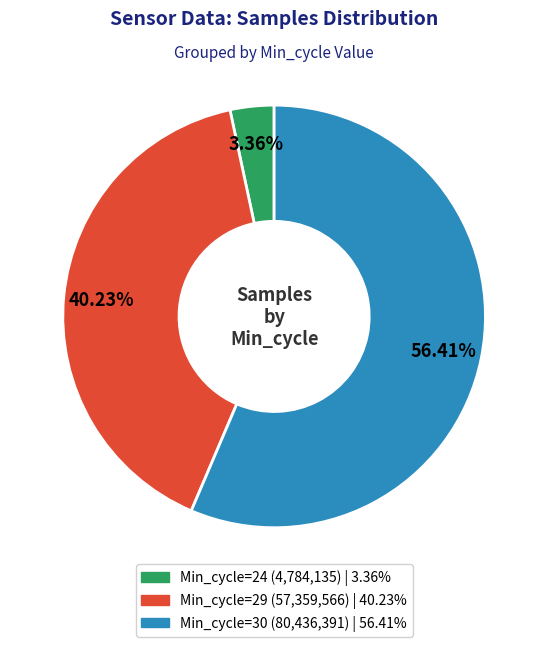

Count the number of slices in the pie.

3